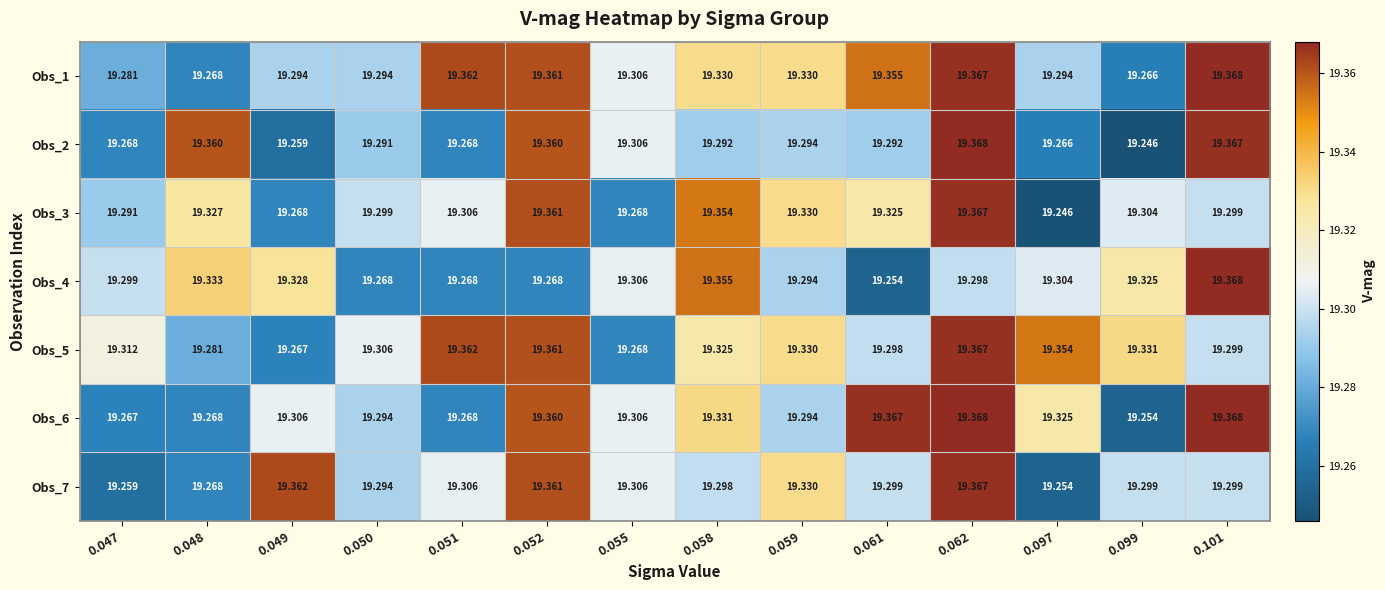

Which series changed the most between 0.059 and 0.061?

Obs_6